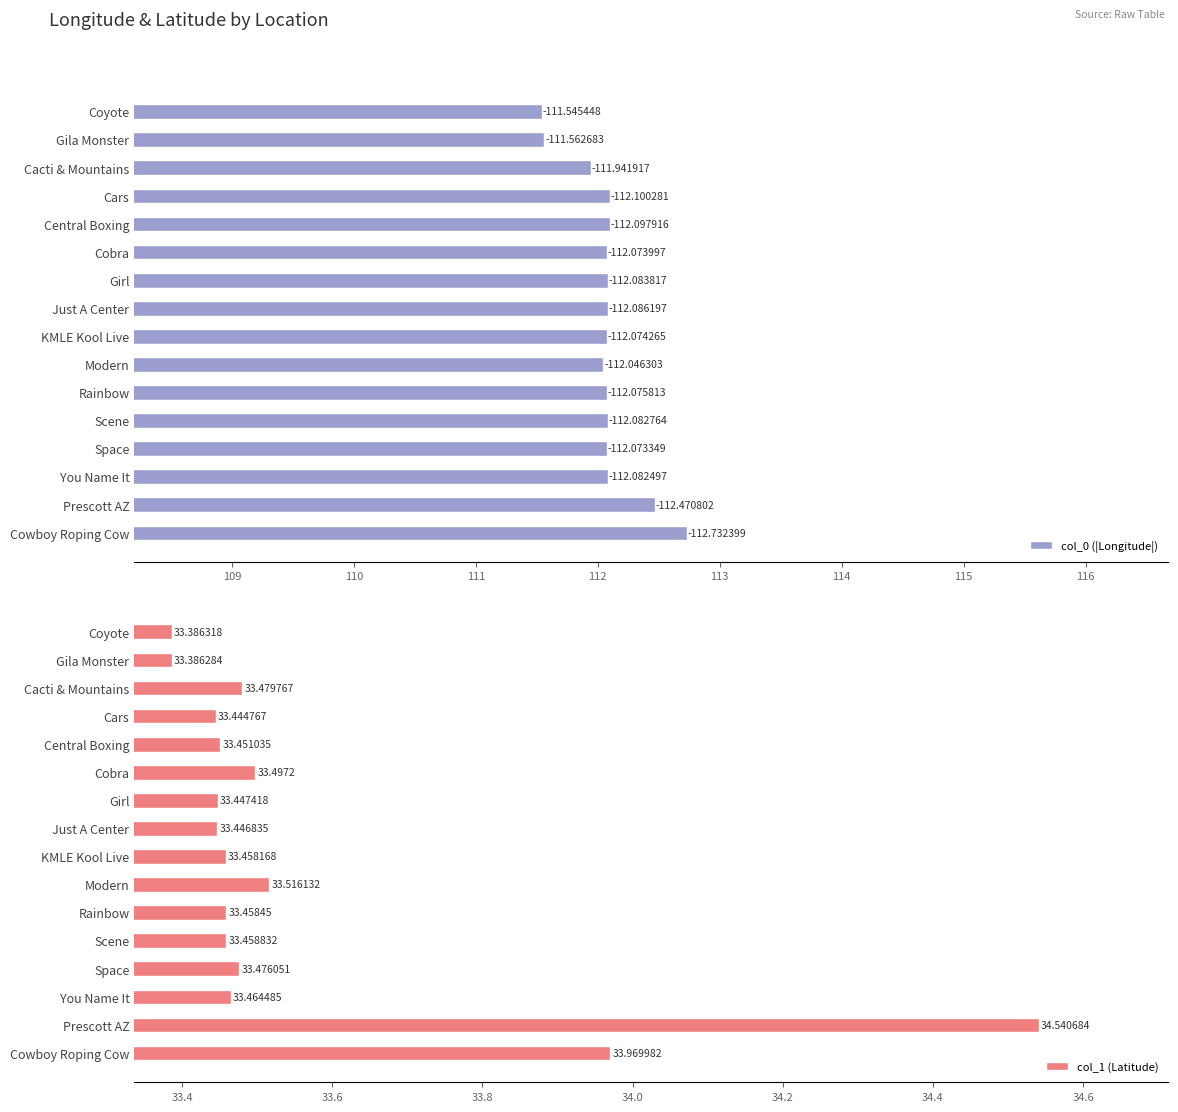

Rank the categories by col_1 (Latitude) value from lowest to highest.

Gila Monster, Coyote, Cars, Just A Center, Girl, Central Boxing, KMLE Kool Live, Rainbow, Scene, You Name It, Space, Cacti & Mountains, Cobra, Modern, Cowboy Roping Cow, Prescott AZ